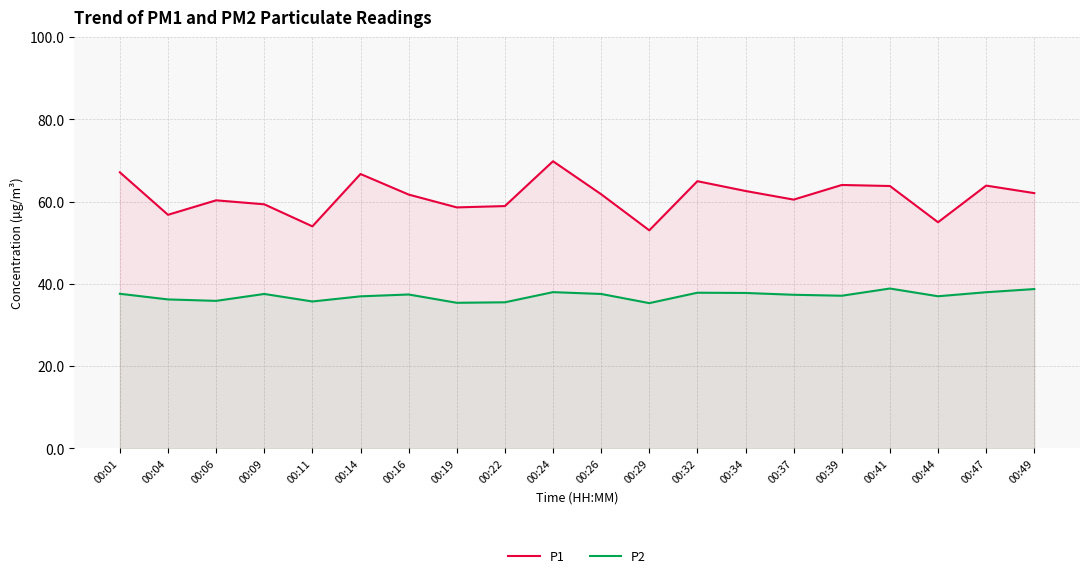

What is the difference between the second highest and second lowest values in the P1 series?

13.1